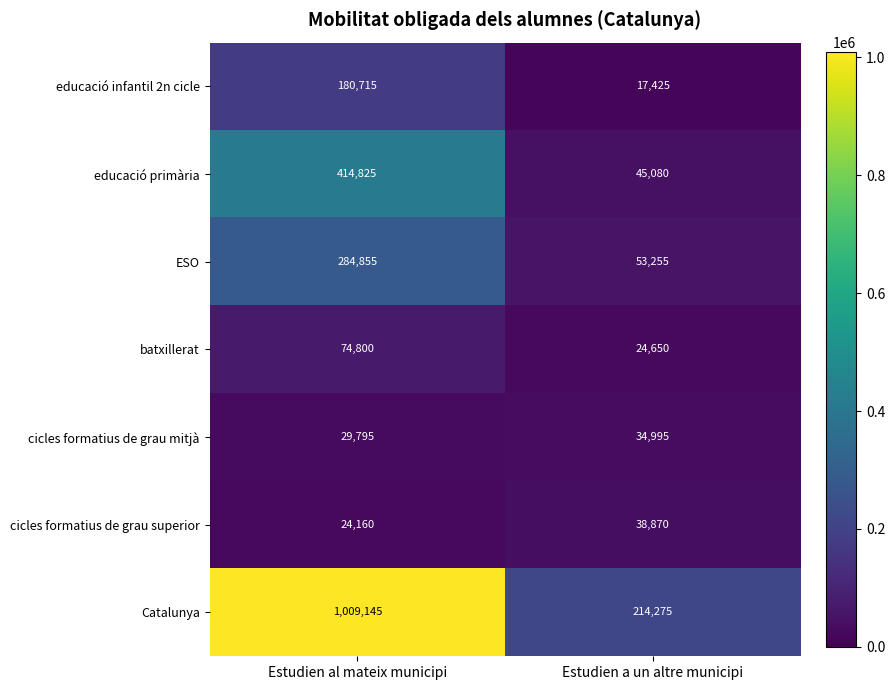

Read the educació primària value at Estudien al mateix municipi.

414825